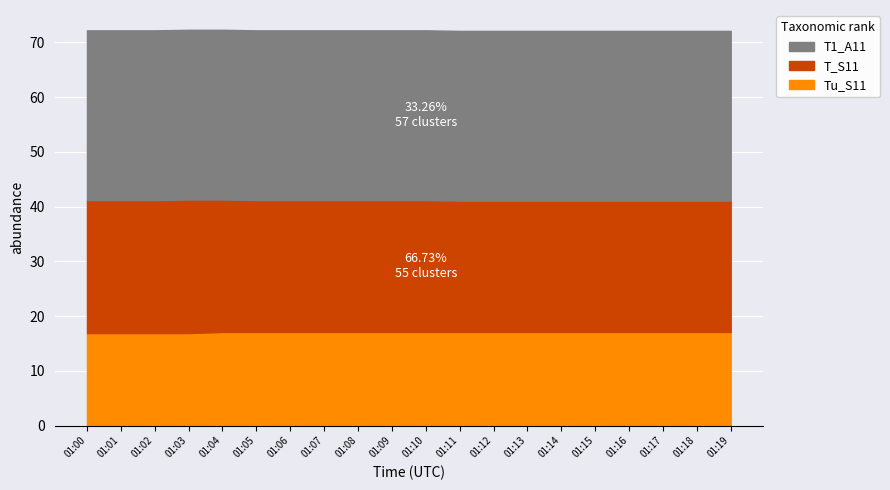

Which series has the widest spread of values?

T_S11